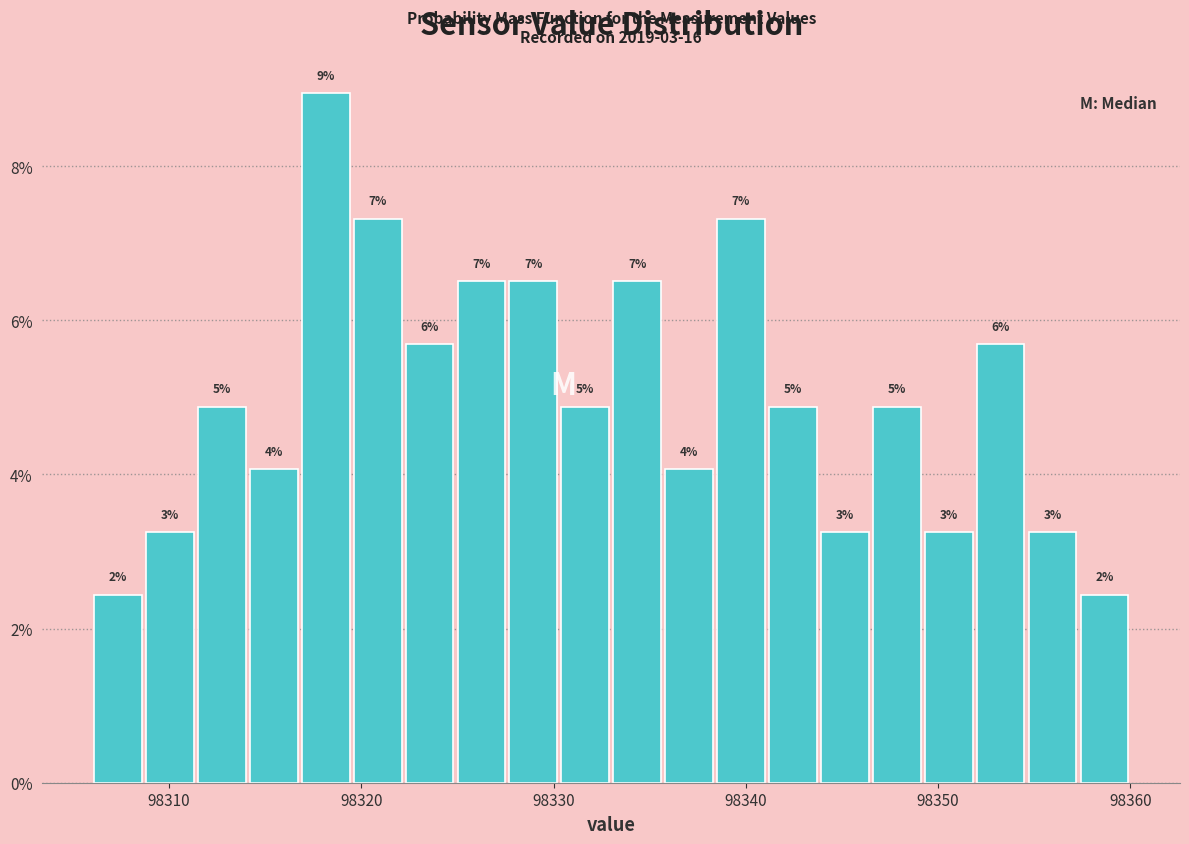

Read against the x-axis, roughly where is the centre of the tallest bar?

98318